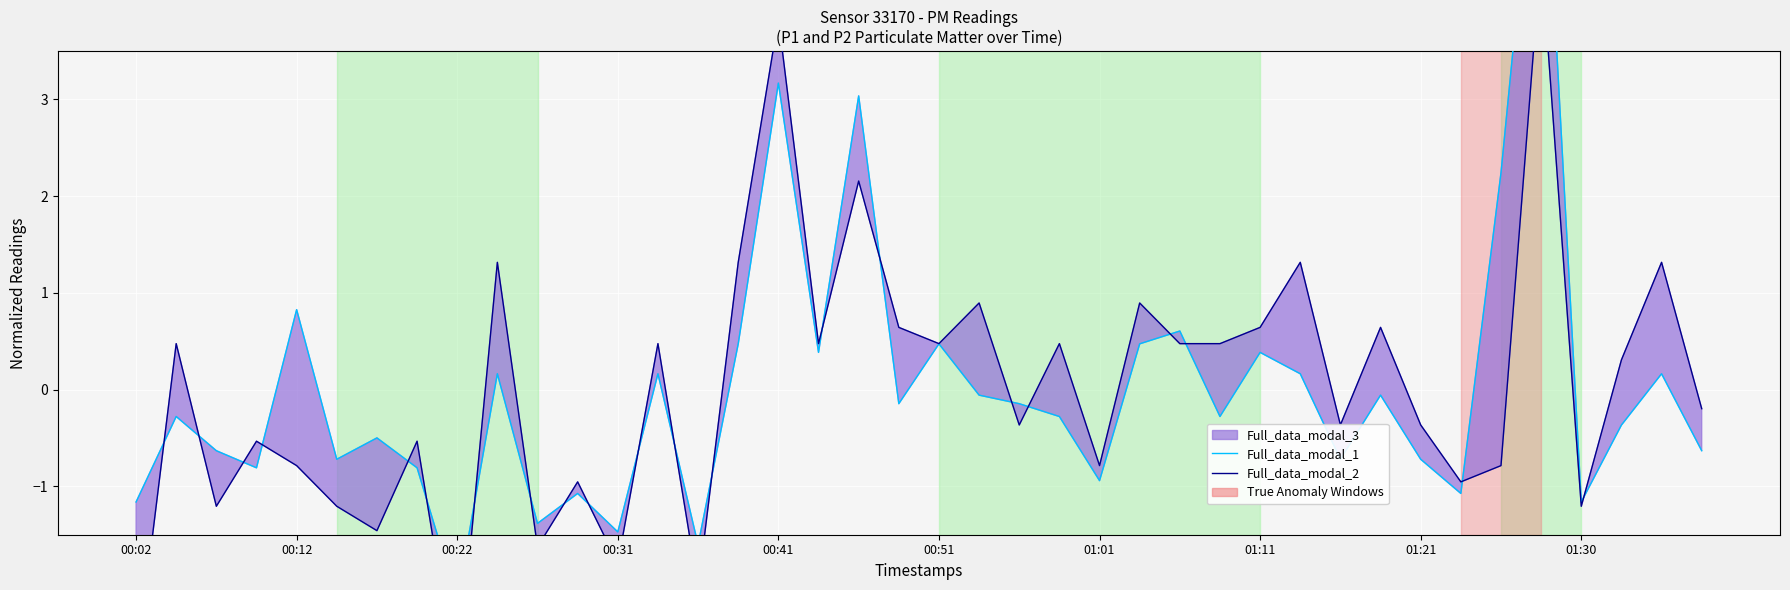

Where is Full_data_modal_2 nearest to the value 0?

39